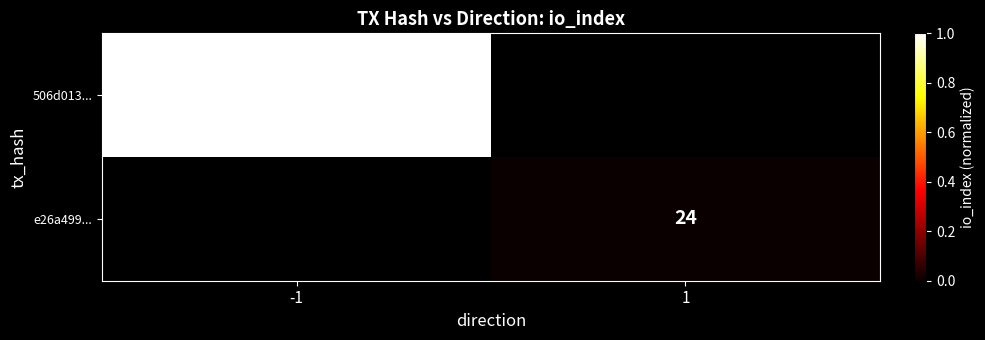

Is it true that e26a499... equals 33 at 1?

False